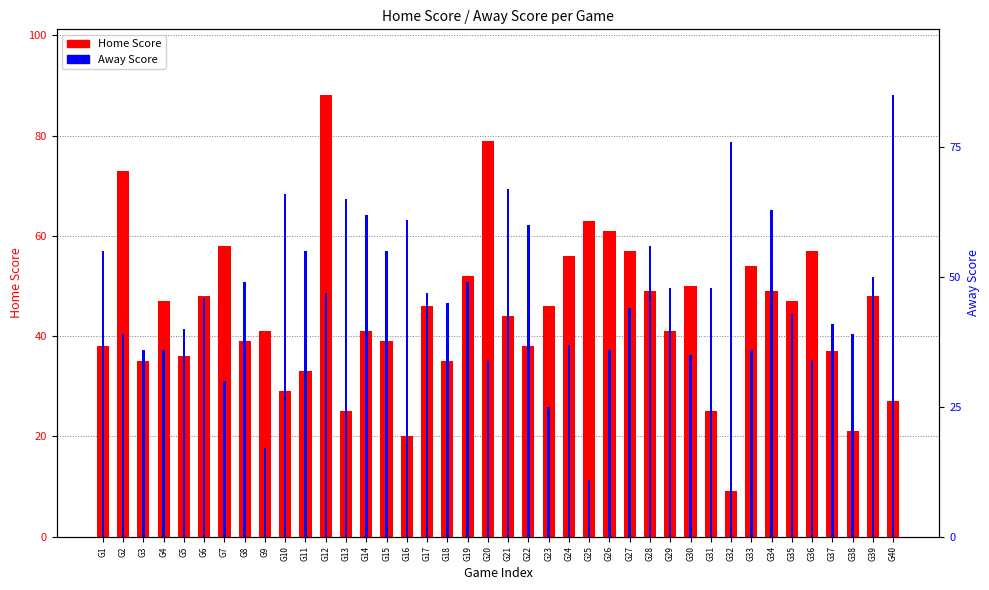

At G12, list the series in order from largest to smallest.

Home Score, Away Score